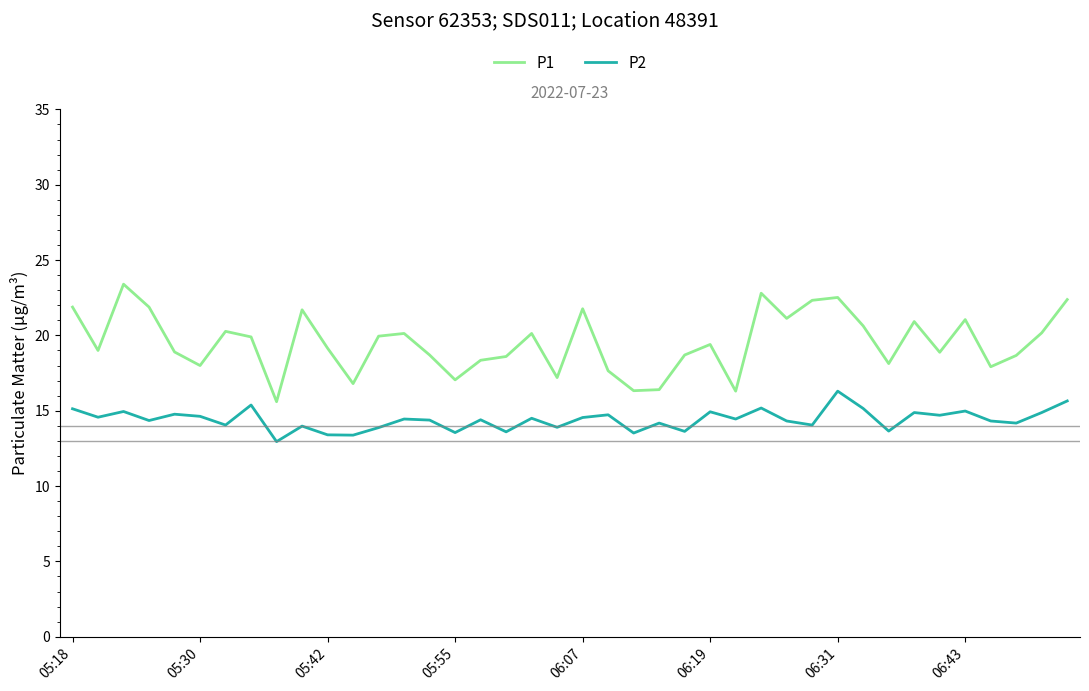

Which series has the largest total across all categories?

P1